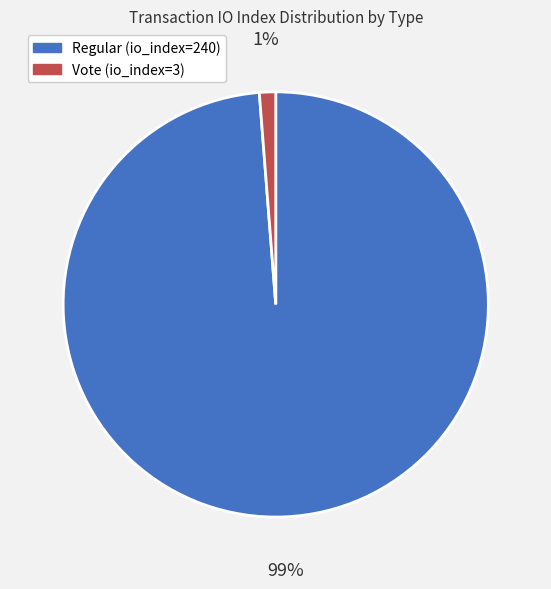

Rank the categories by value from lowest to highest.

Vote (io_index=3), Regular (io_index=240)